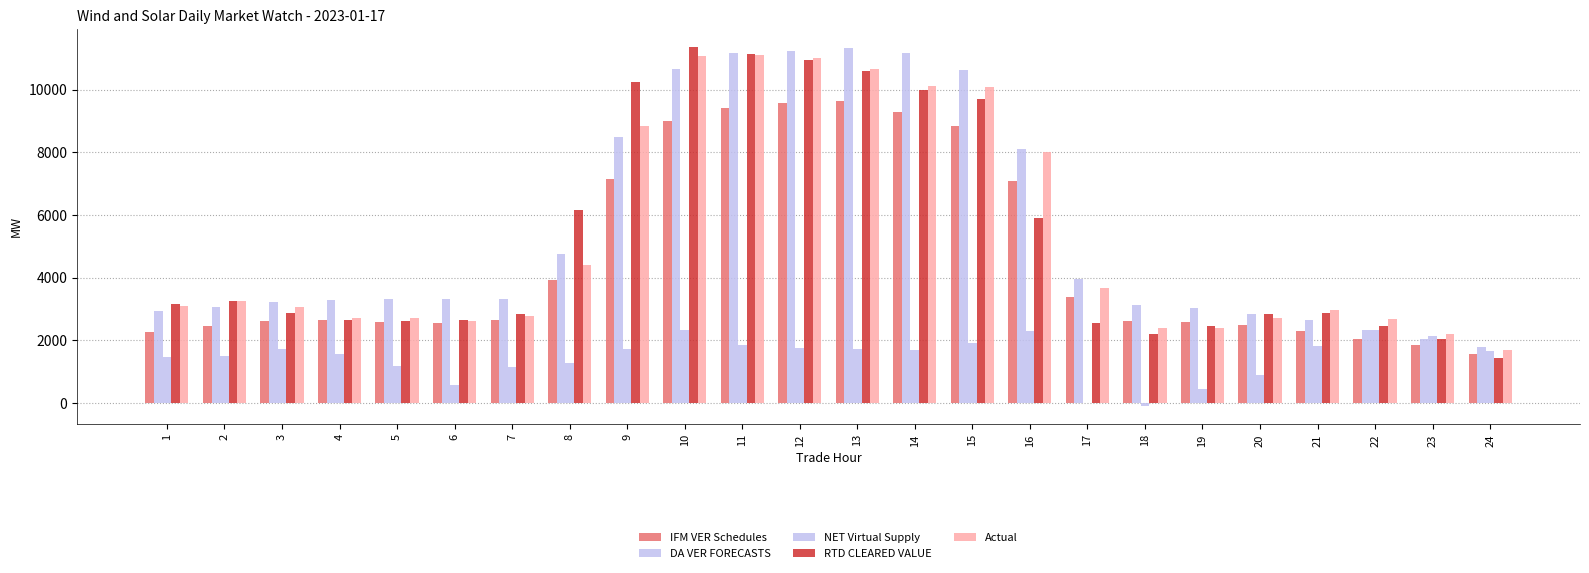

How many series are shown in this chart?

5